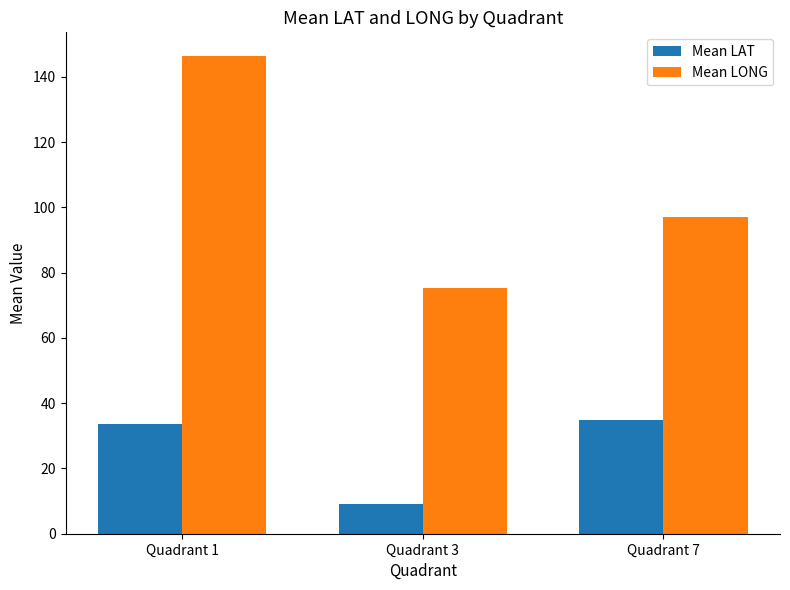

Is the value of Mean LONG at Quadrant 1 greater than the value of Mean LAT at Quadrant 7?

Yes